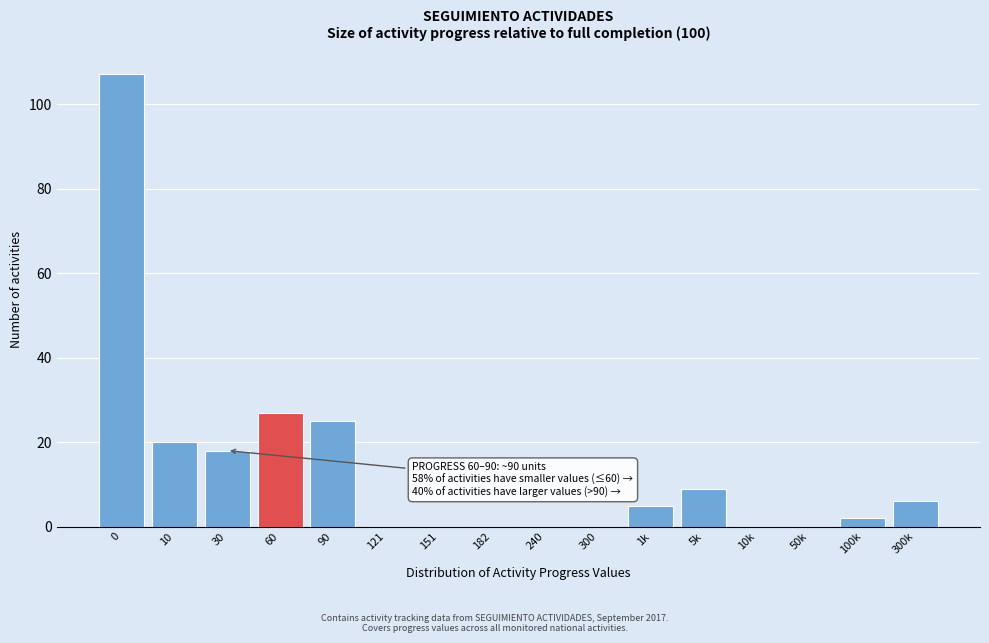

Reading right to left, what are all the values shown in this chart?

300k=6	100k=2	50k=0	10k=0	5k=9	1k=5	300=0	240=0	182=0	151=0	121=0	90=25	60=27	30=18	10=20	0=107